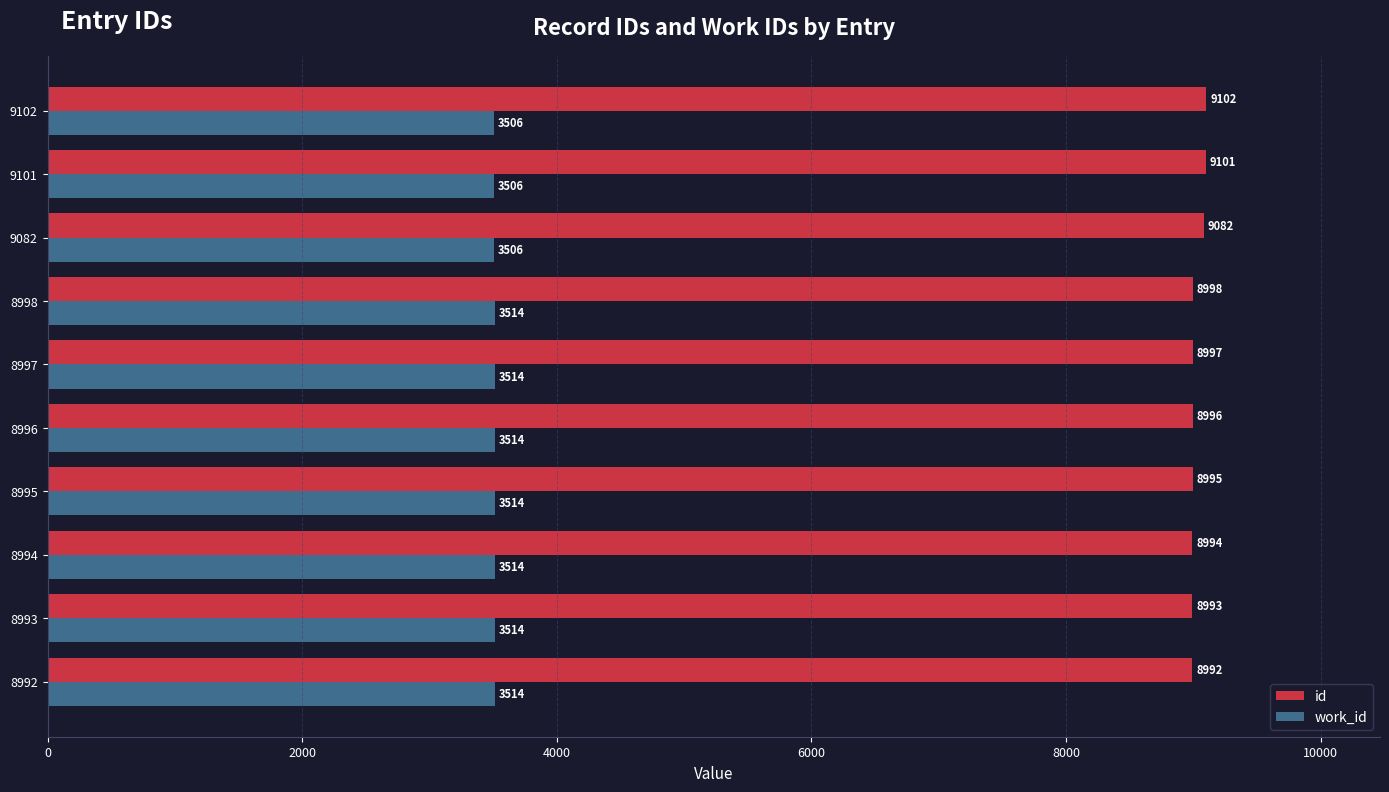

True or false: id has a value of 8994 at 8994.

True